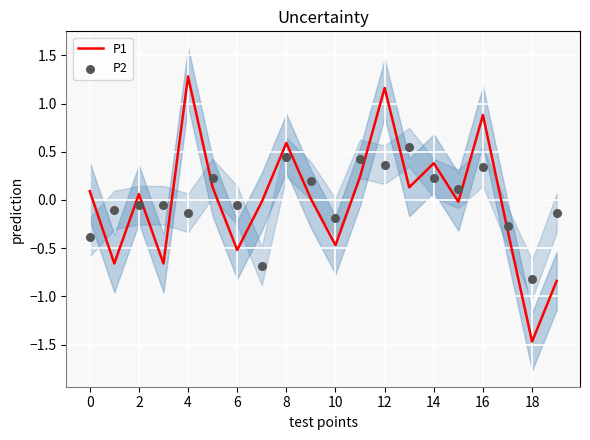

Which series has the largest Y range (max minus min)?

P1